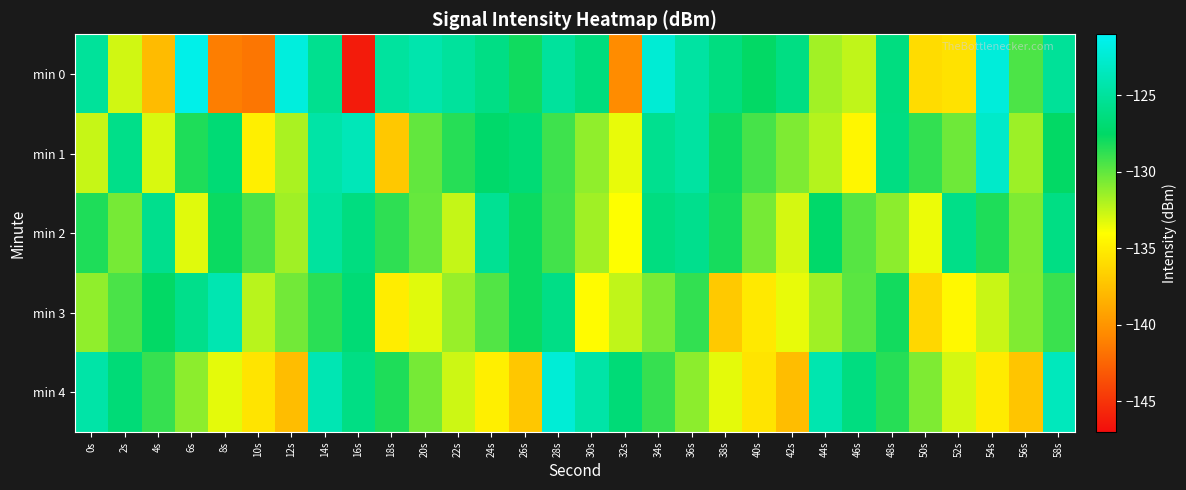

What is the difference between the highest and lowest values at 36s?

6.4